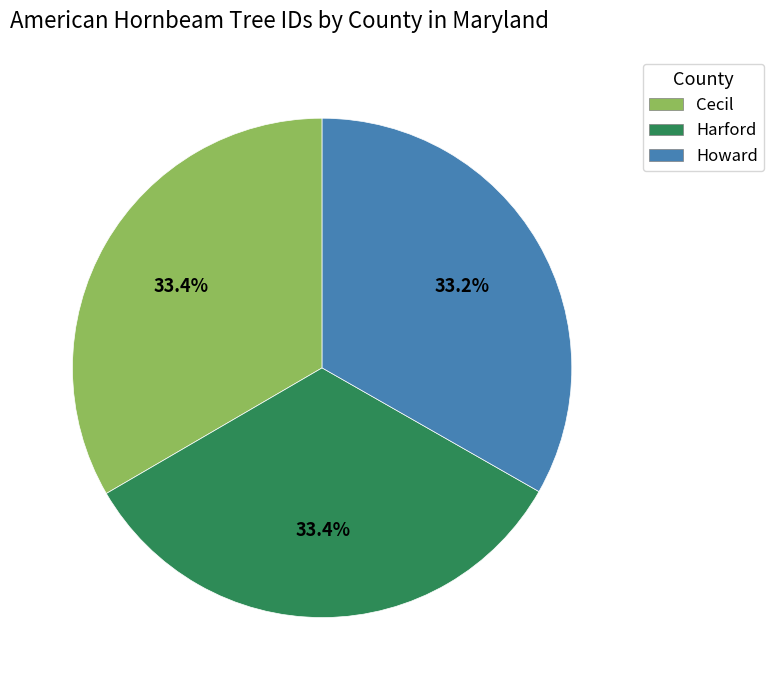

Is there any slice that represents more than half of the pie?

No